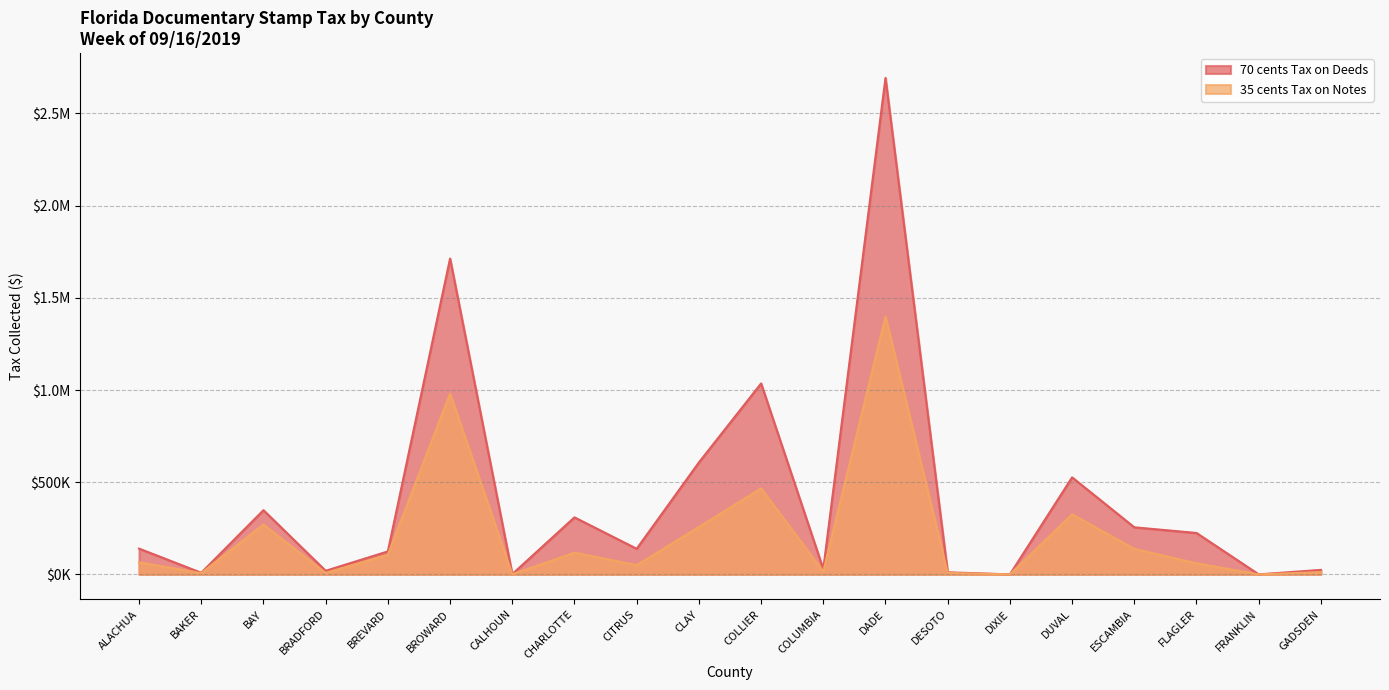

In 70 cents Tax on Deeds, how many points are lower than both neighbors (excluding endpoints)?

7